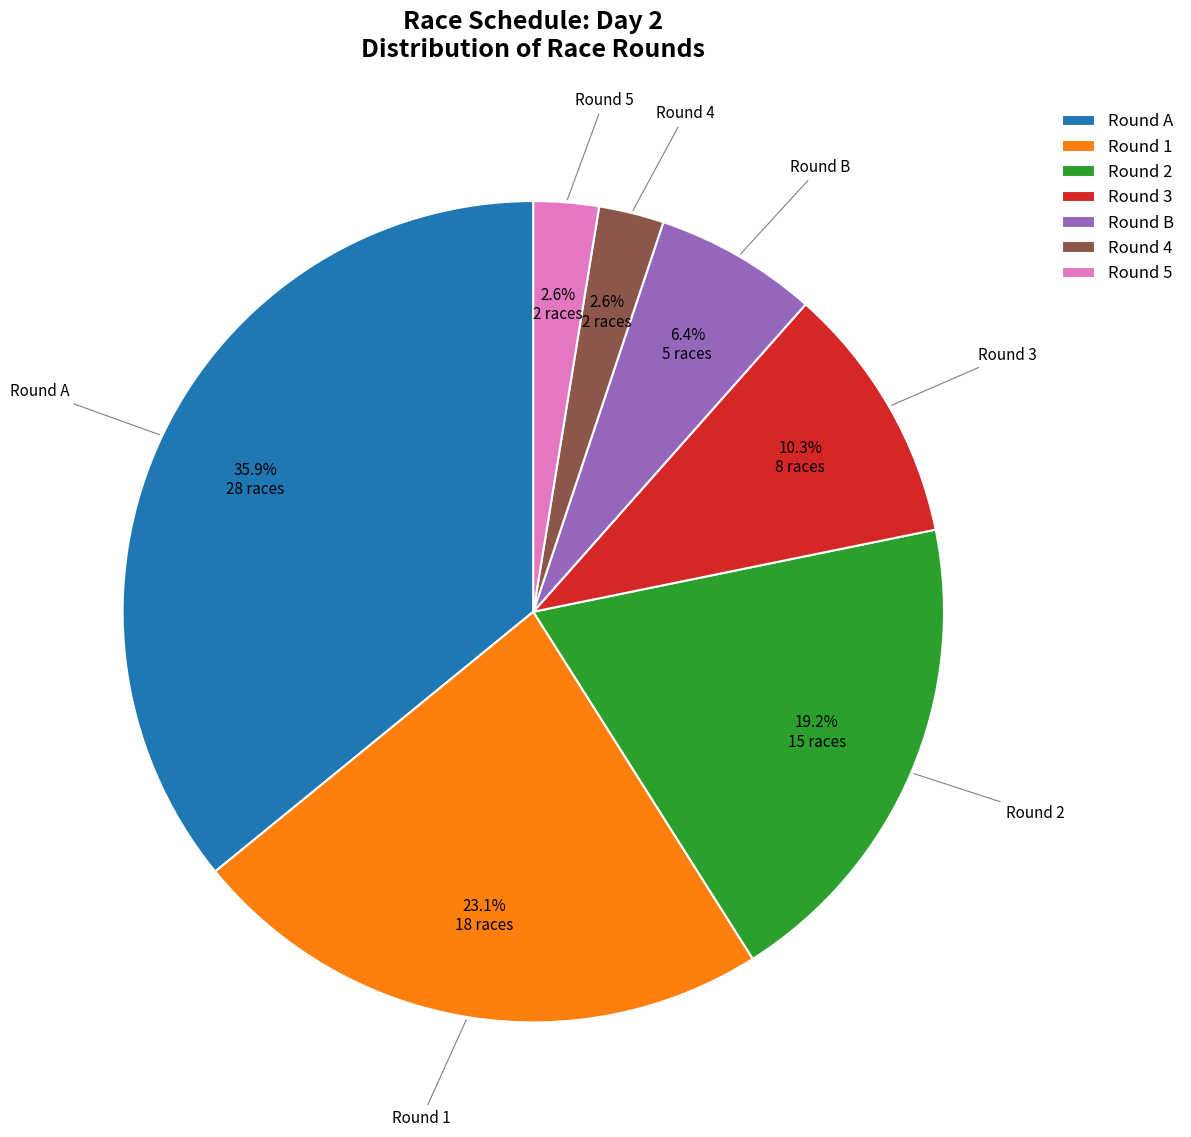

Approximately how many times larger is the value at Round 1 compared to Round A?

0.6